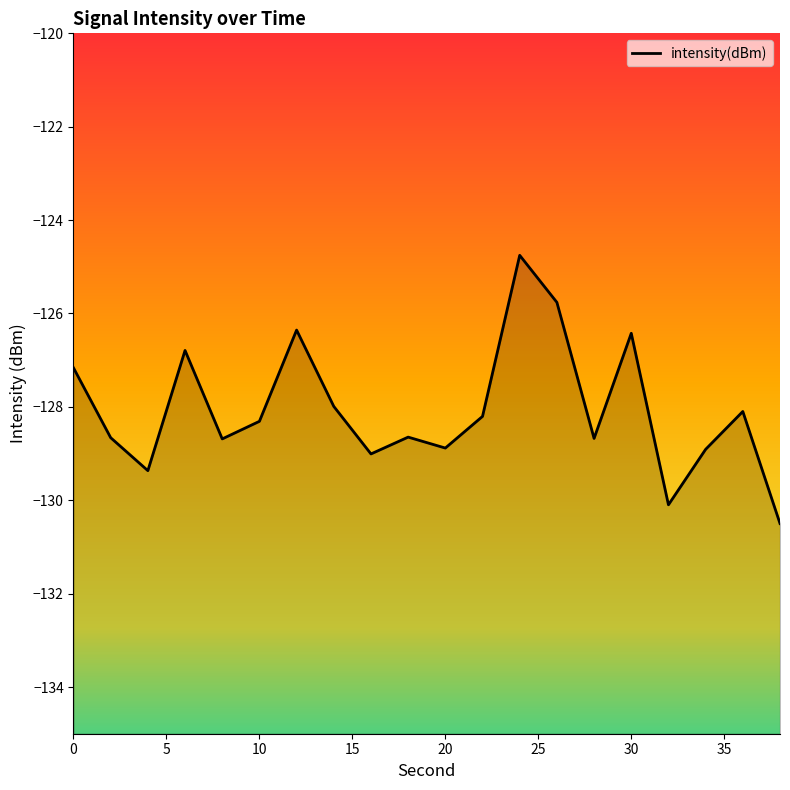

True or false: there are more than 2 points higher than both neighbors.

True